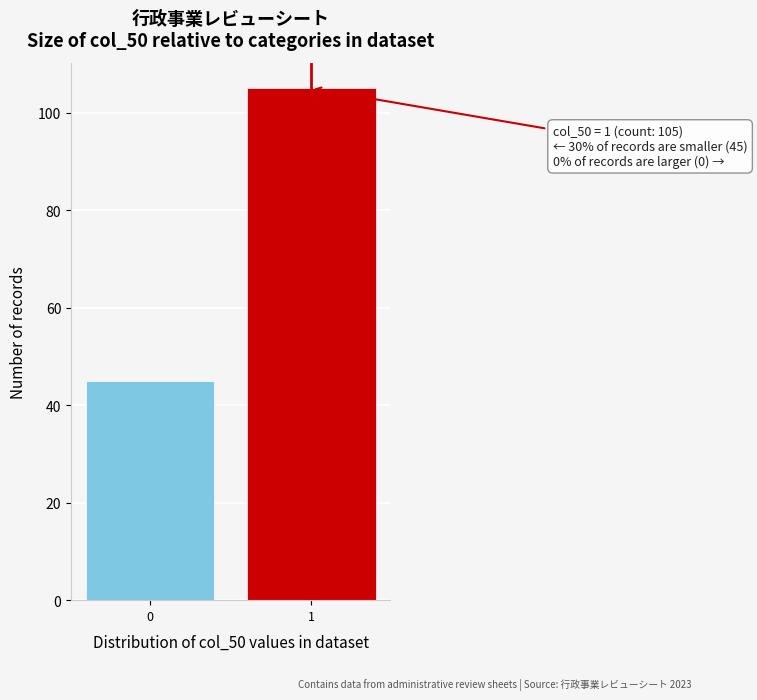

Reading left to right, extract all data points from this chart.

0=45	1=105